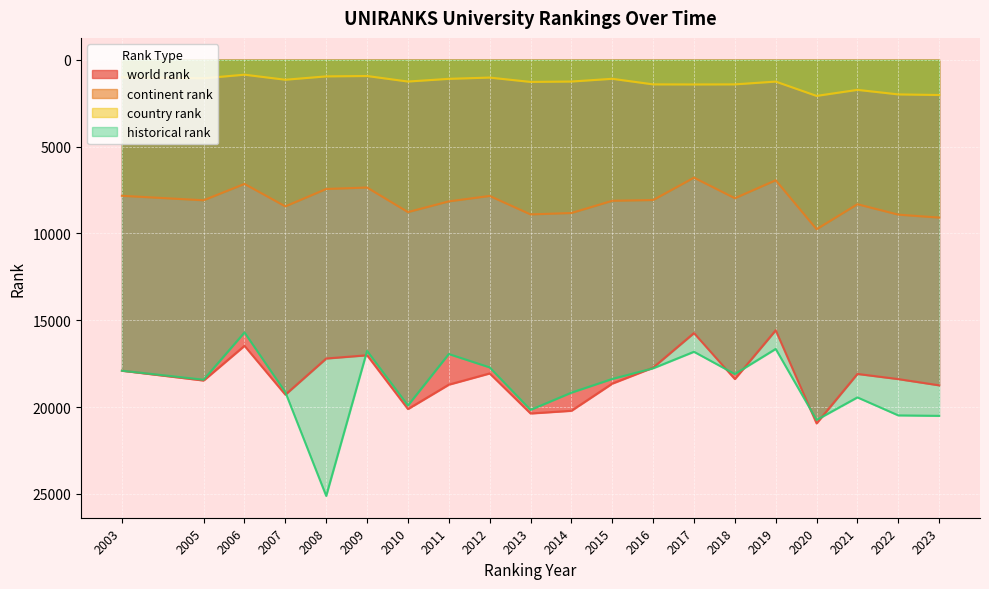

True or false: country rank has more than 0 interior local peaks.

True